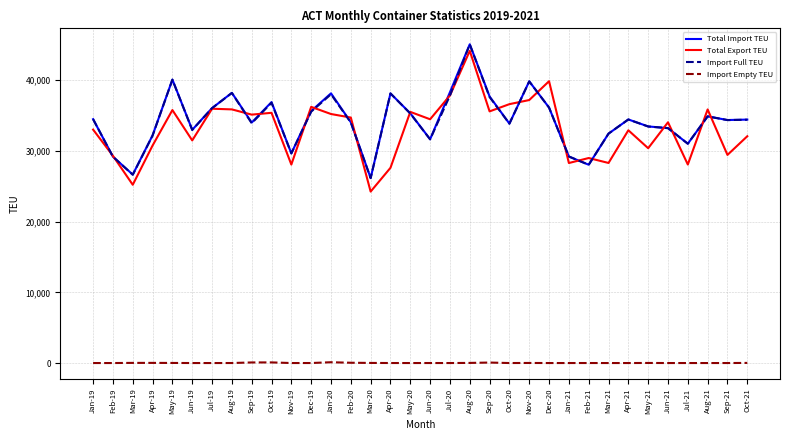

True or false: Import Empty TEU and Total Export TEU cross at least once.

False